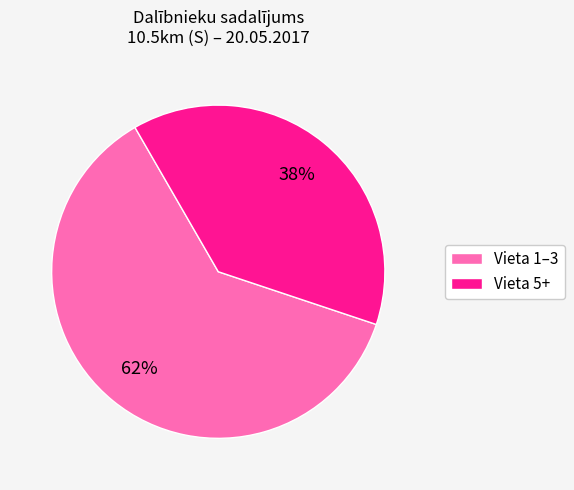

Is there any slice that represents more than half of the pie?

Yes